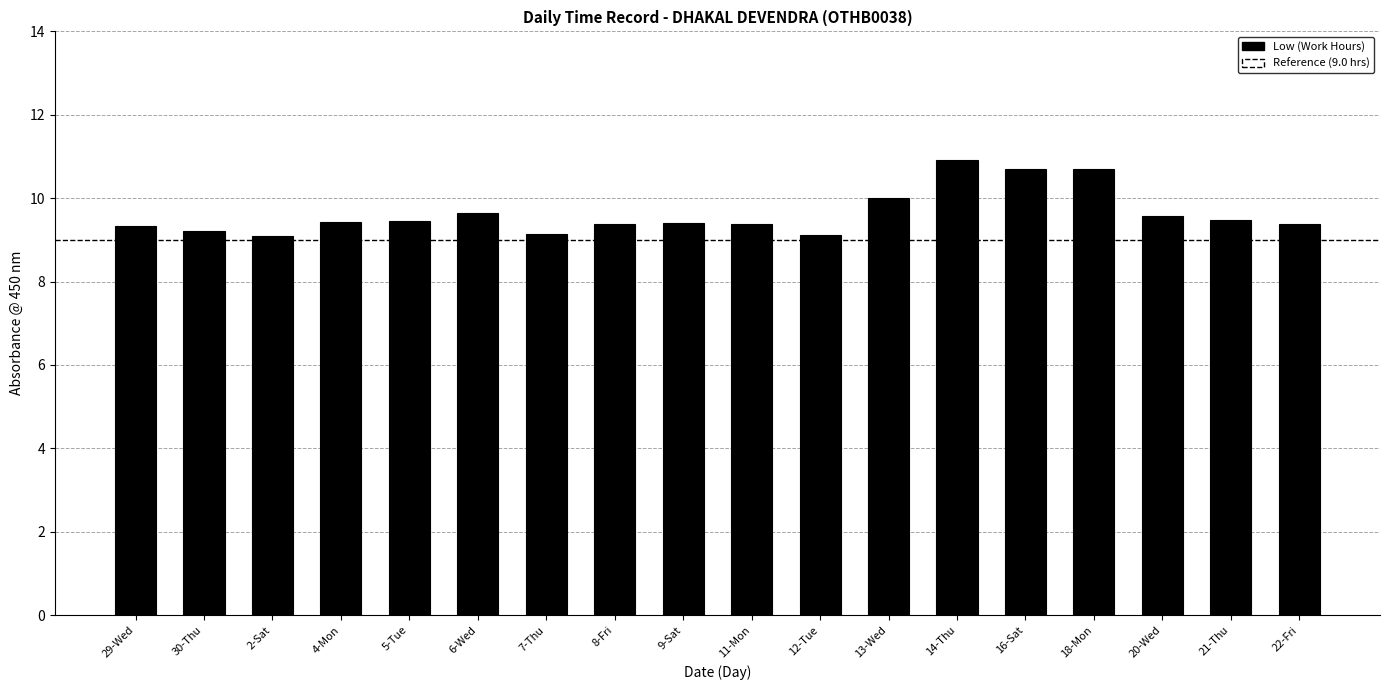

How many categories are shown in the chart?

18